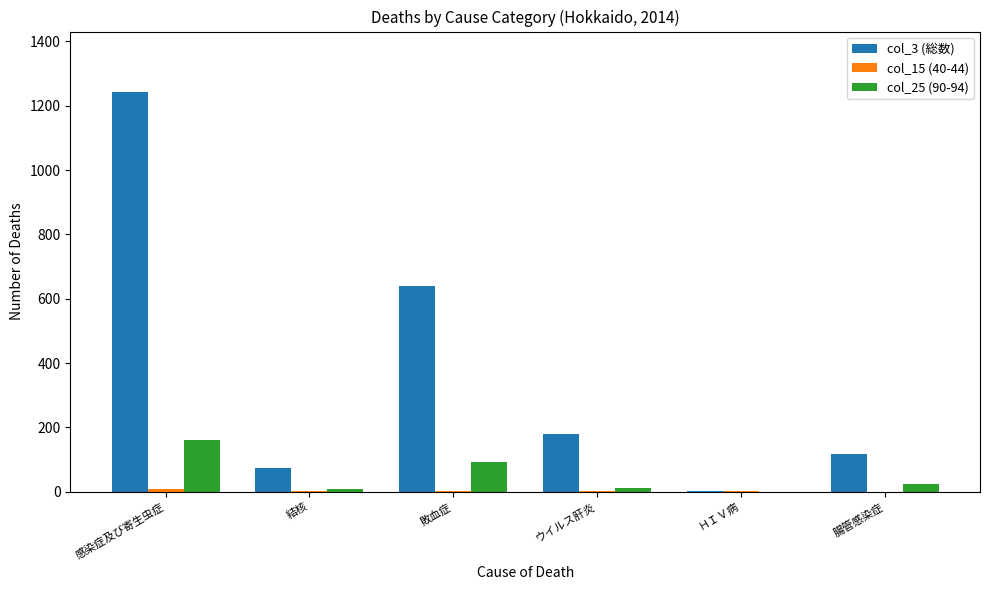

At which category is the sum across all series the highest?

感染症及び寄生虫症